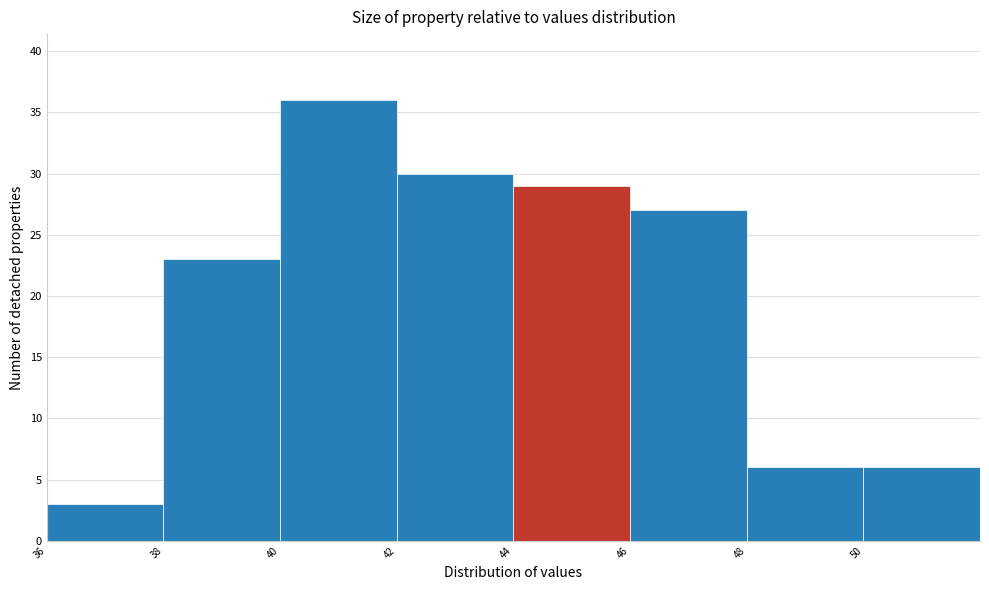

What is the height of the bar covering 36 to 38 on the x-axis? The values are not printed on the chart, so give them approximately, as read against the axis.

3